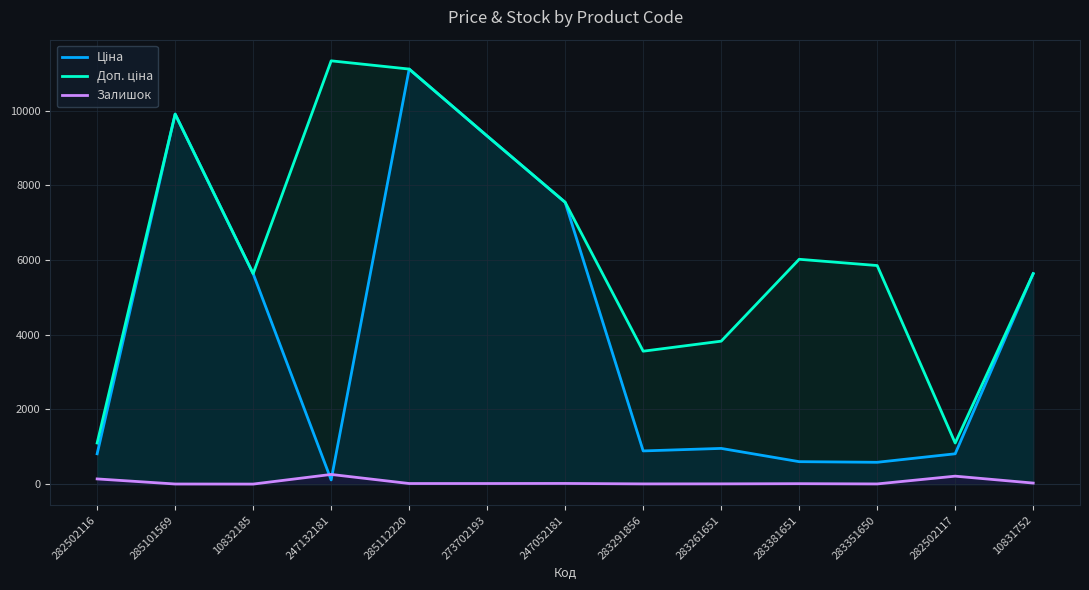

Is the value of Ціна at 10832185 greater than the value of Доп. ціна at 283351650?

No